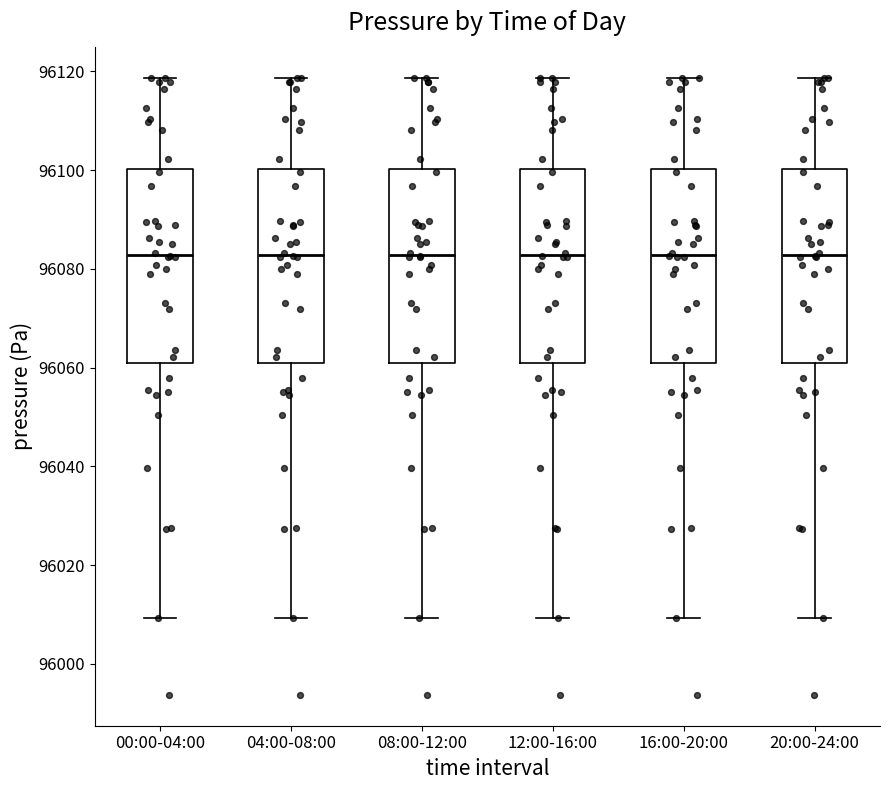

Reading left to right, transcribe this box plot: for each box, give where its median line is, the range the box spans, and where its two whiskers end, as read against the y-axis. The values are not printed on the chart, so give them approximately, as read against the axis.

00:00-04:00: median 96082, box 96062 to 96100, whiskers 96010 to 96118
04:00-08:00: median 96082, box 96062 to 96100, whiskers 96010 to 96118
08:00-12:00: median 96082, box 96062 to 96100, whiskers 96010 to 96118
12:00-16:00: median 96082, box 96062 to 96100, whiskers 96010 to 96118
16:00-20:00: median 96082, box 96062 to 96100, whiskers 96010 to 96118
20:00-24:00: median 96082, box 96062 to 96100, whiskers 96010 to 96118